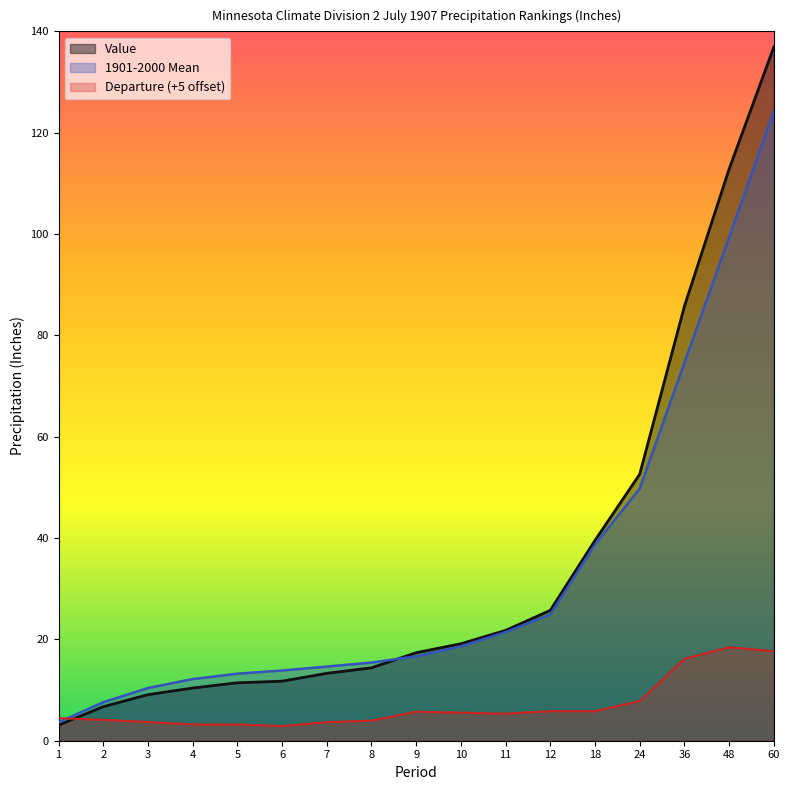

Reading right to left, transcribe all the data shown in this chart.

Value: 60=136.9	48=112.8	36=85.8	24=52.6	18=39.5	12=25.7	11=21.8	10=19.1	9=17.4	8=14.4	7=13.3	6=11.8	5=11.4	4=10.4	3=9.1	2=6.7	1=3.1
1901-2000 Mean: 60=124.2	48=99.4	36=74.6	24=49.8	18=38.7	12=24.9	11=21.4	10=18.6	9=16.6	8=15.4	7=14.6	6=13.9	5=13.2	4=12.2	3=10.4	2=7.6	1=3.6
Departure: 60=17.7	48=18.4	36=16.2	24=7.8	18=5.8	12=5.8	11=5.3	10=5.5	9=5.7	8=4.0	7=3.7	6=2.9	5=3.2	4=3.2	3=3.7	2=4.1	1=4.5